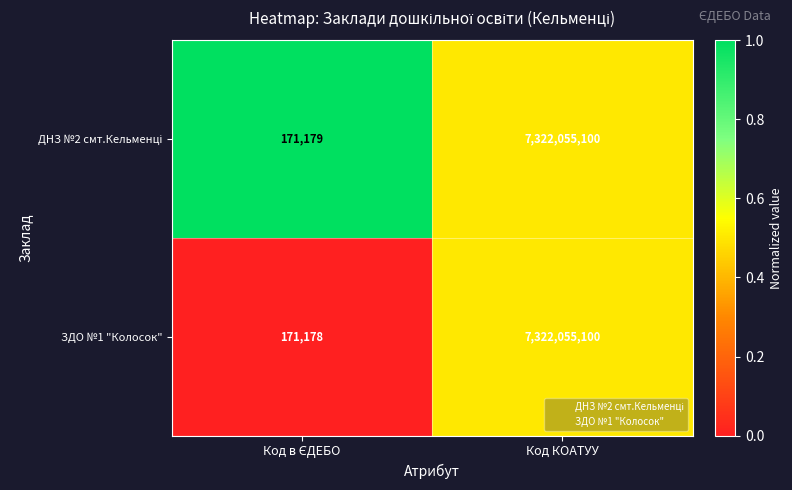

Read the ЗДО №1 "Колосок" value at Код КОАТУУ, to the nearest 50.

7322055100